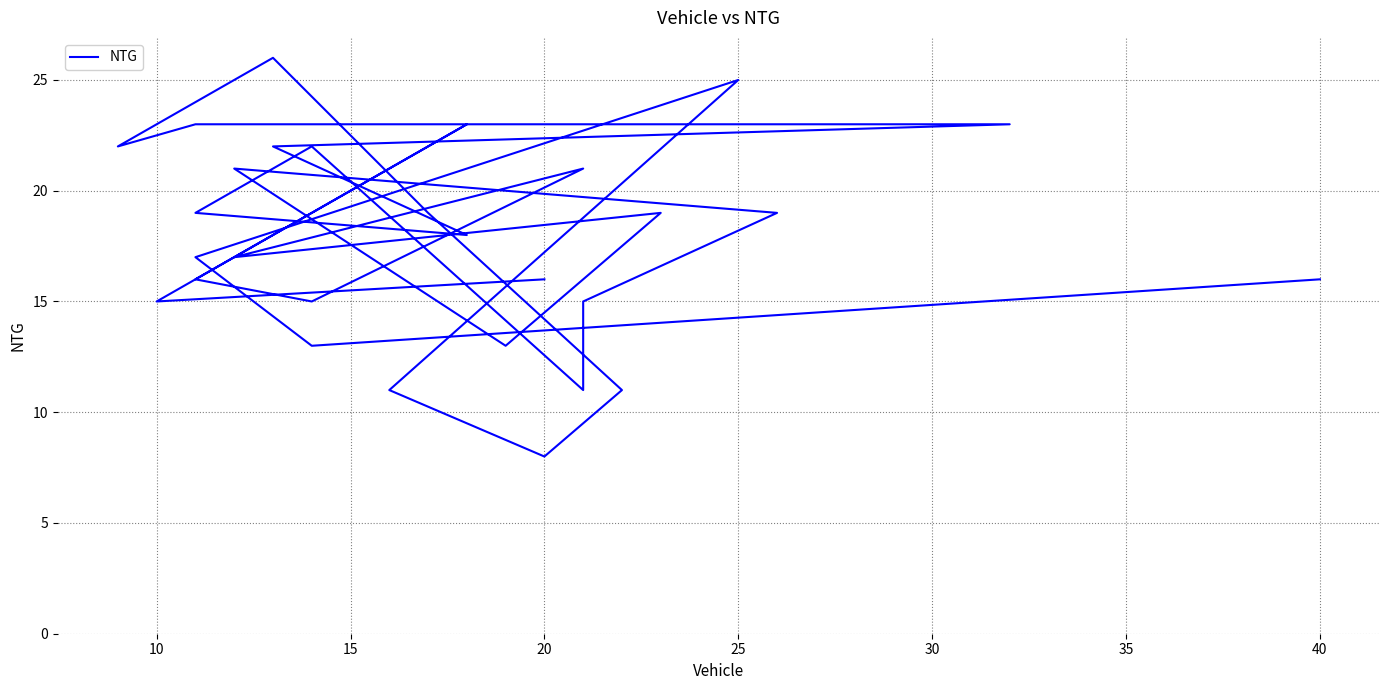

How many distinct data groups are displayed?

1